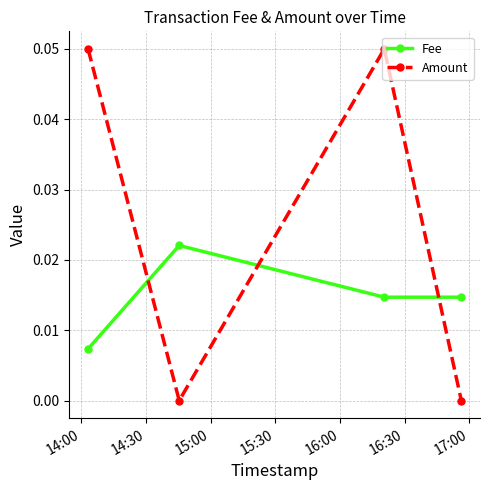

True or false: Fee and Amount intersect in this chart.

True